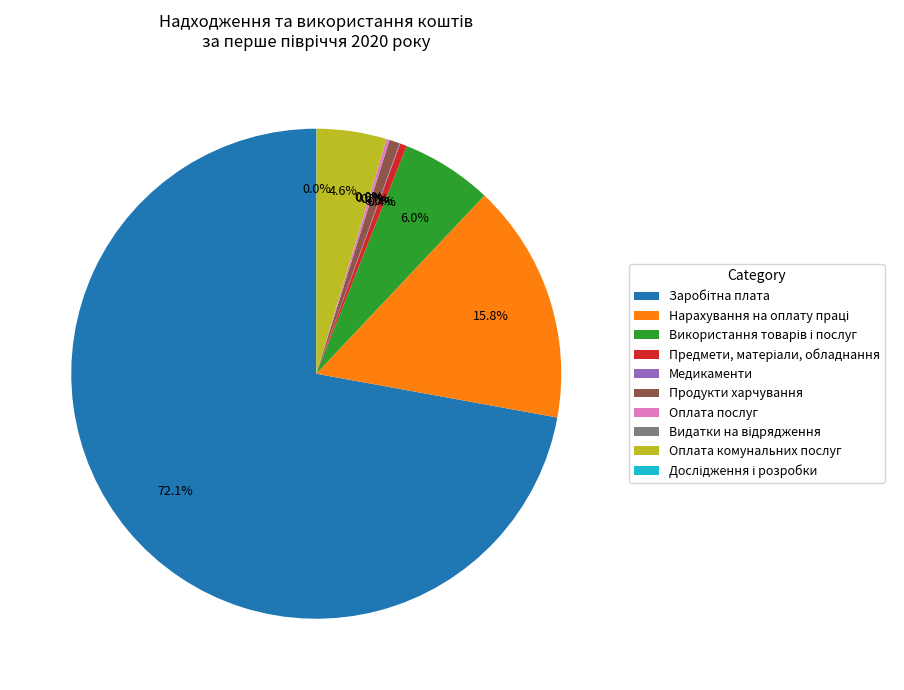

To the nearest percent, what is the average slice percentage?

10%